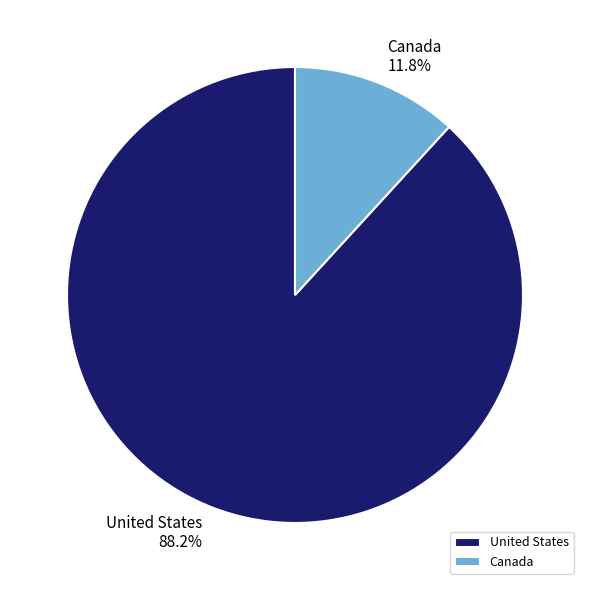

How many slices are in this pie chart?

2